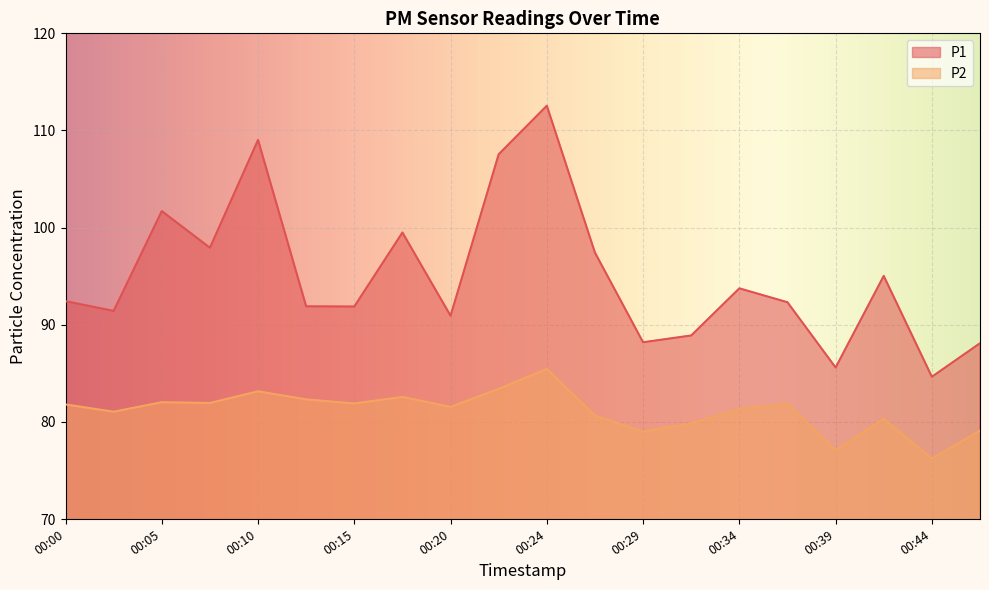

Reading left to right, transcribe all the data shown in this chart.

P1: 92.4	91.4	101.7	97.9	109.0	91.9	91.9	99.5	90.9	107.5	112.5	97.4	88.2	88.9	93.8	92.3	85.6	95.0	84.7	88.1
P2: 81.8	81.0	82.0	82.0	83.2	82.3	81.9	82.6	81.5	83.4	85.5	80.7	79.0	79.8	81.3	81.9	77.1	80.3	76.2	79.1